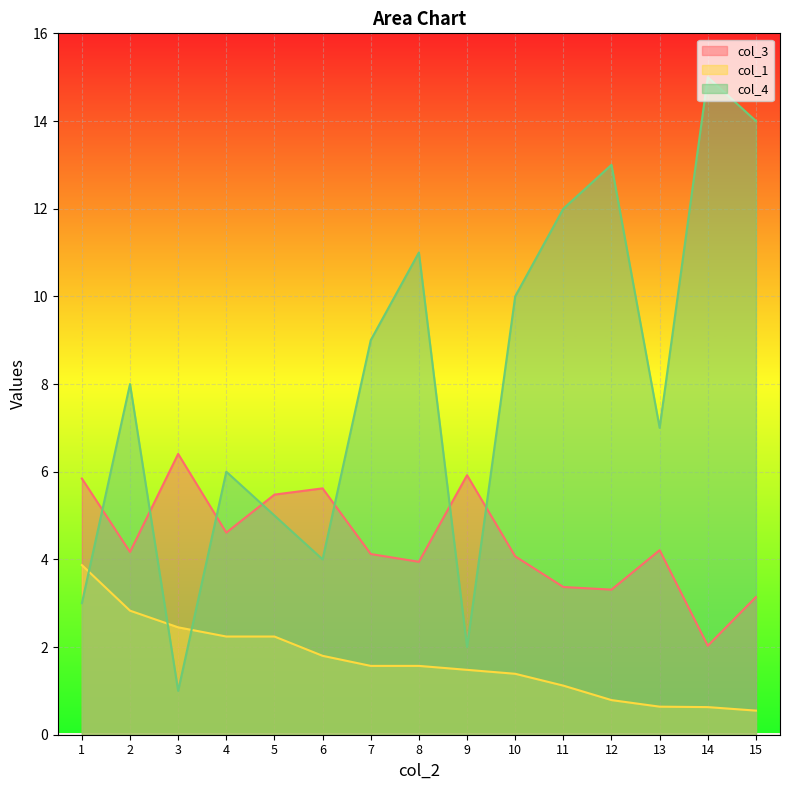

Rank the series by their average value, from highest to lowest.

col_4, col_3, col_1